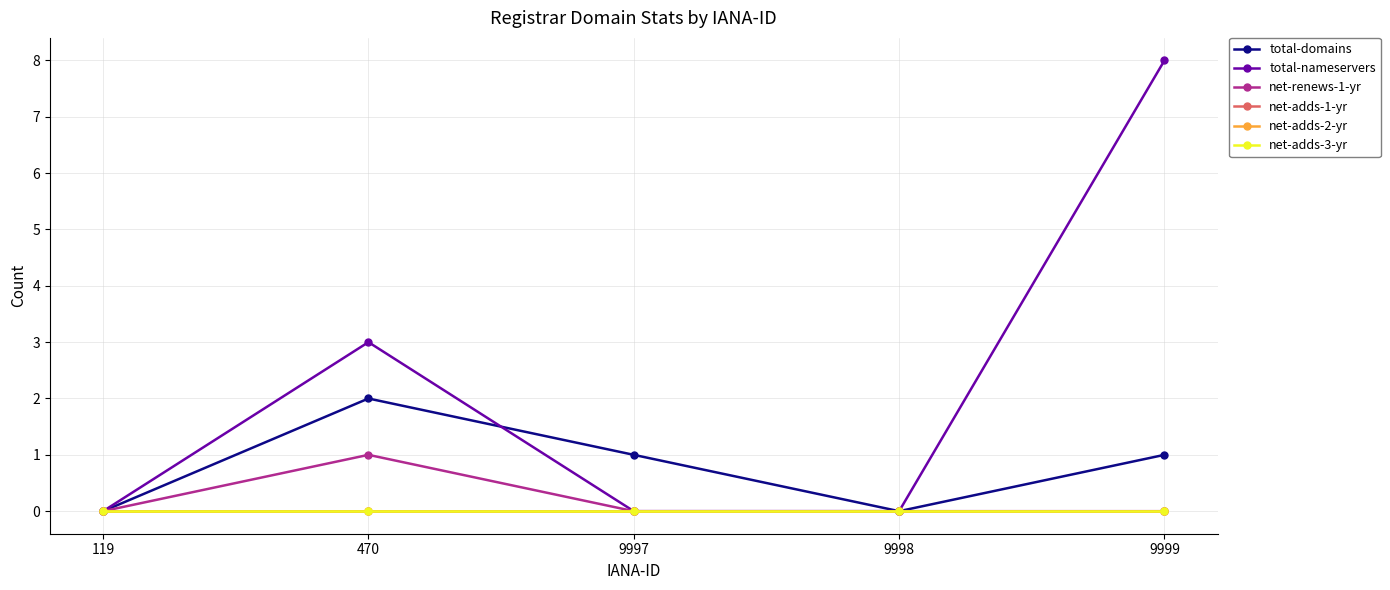

Is it true that net-adds-1-yr equals 0 at 119?

True